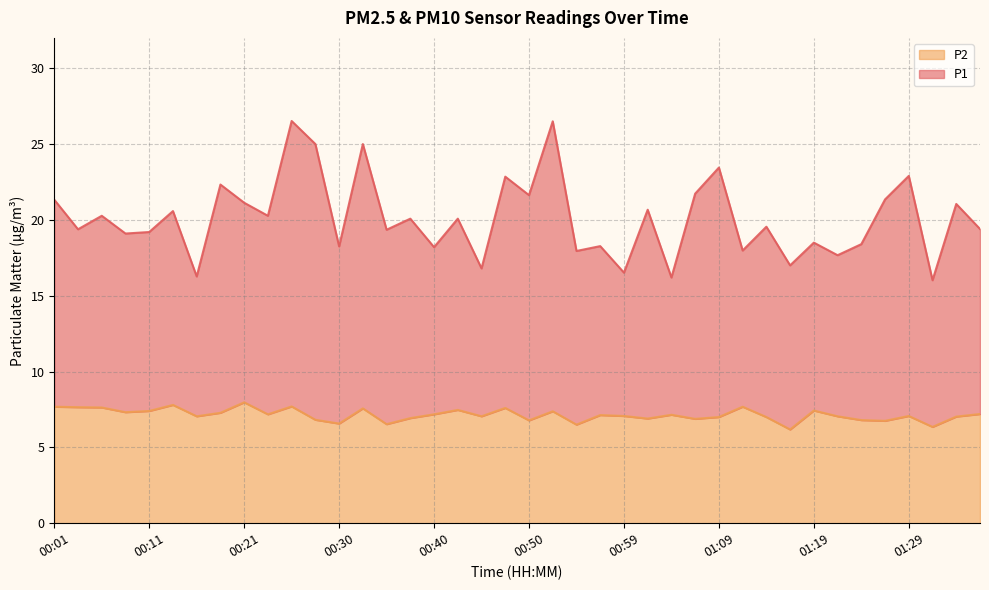

What is the sum of all P2 values?

285.7